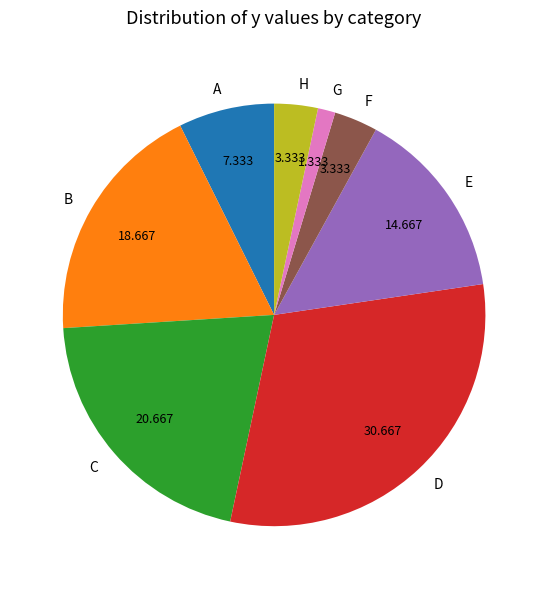

Does any single category account for the majority?

No